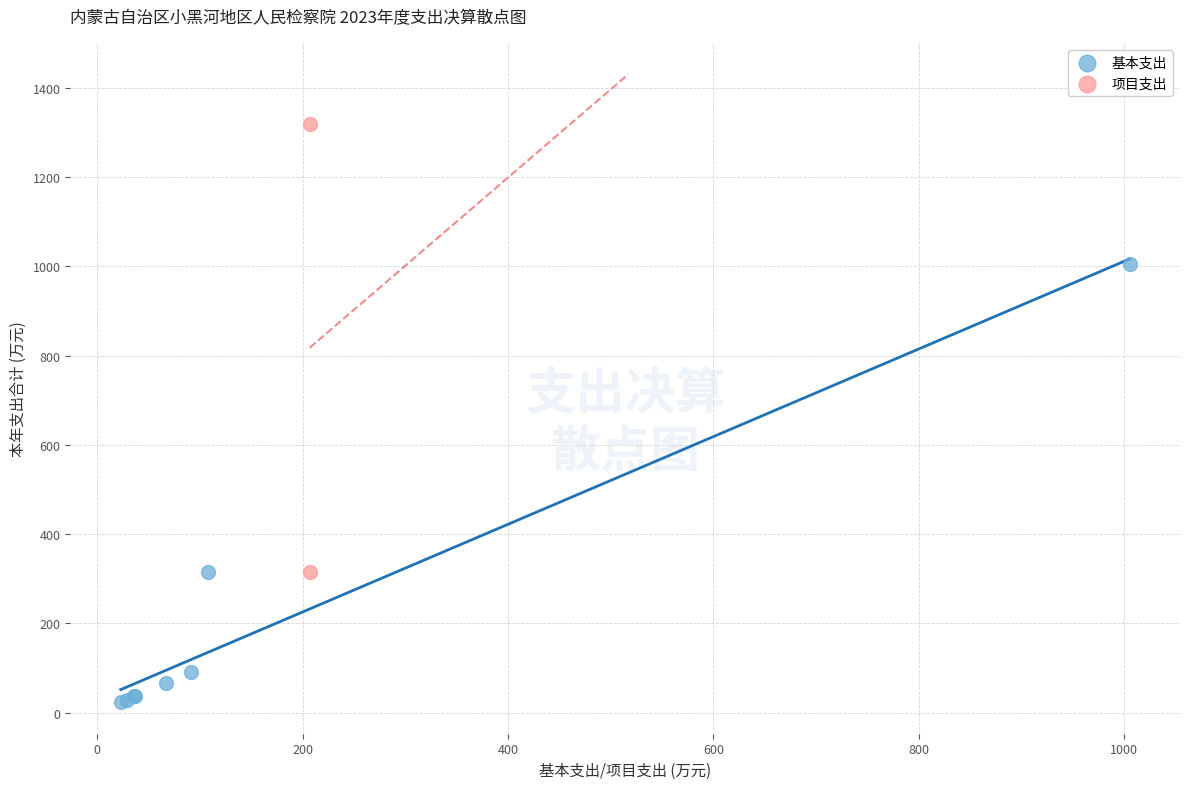

What are all the series names shown in the legend?

基本支出, 项目支出